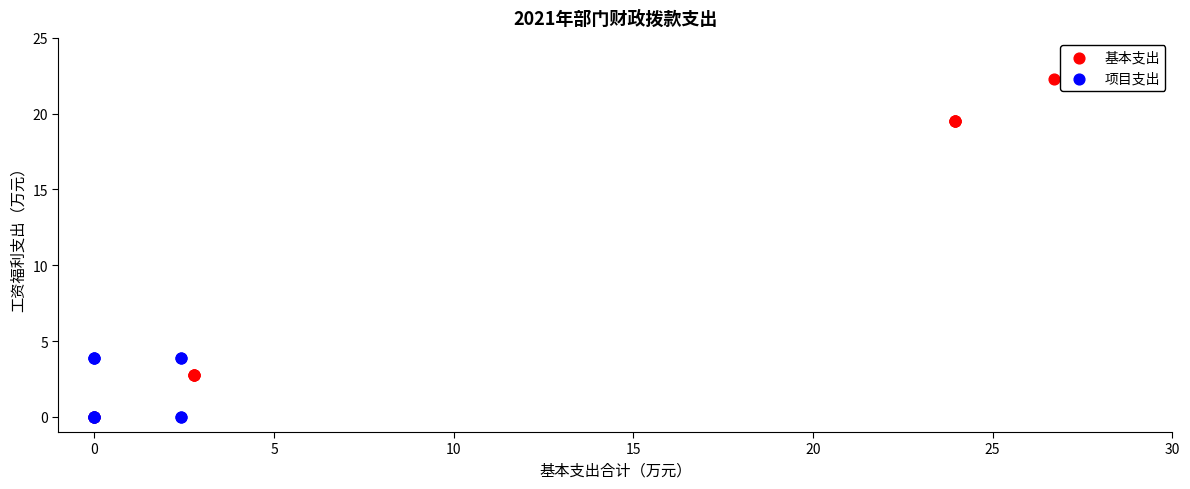

Which series contains the highest Y value?

基本支出